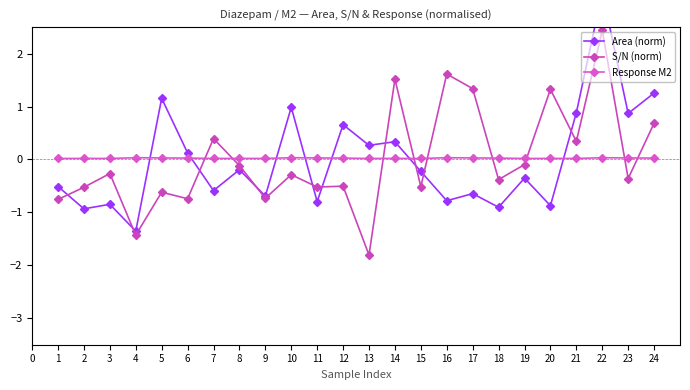

How many series are shown in this chart?

3